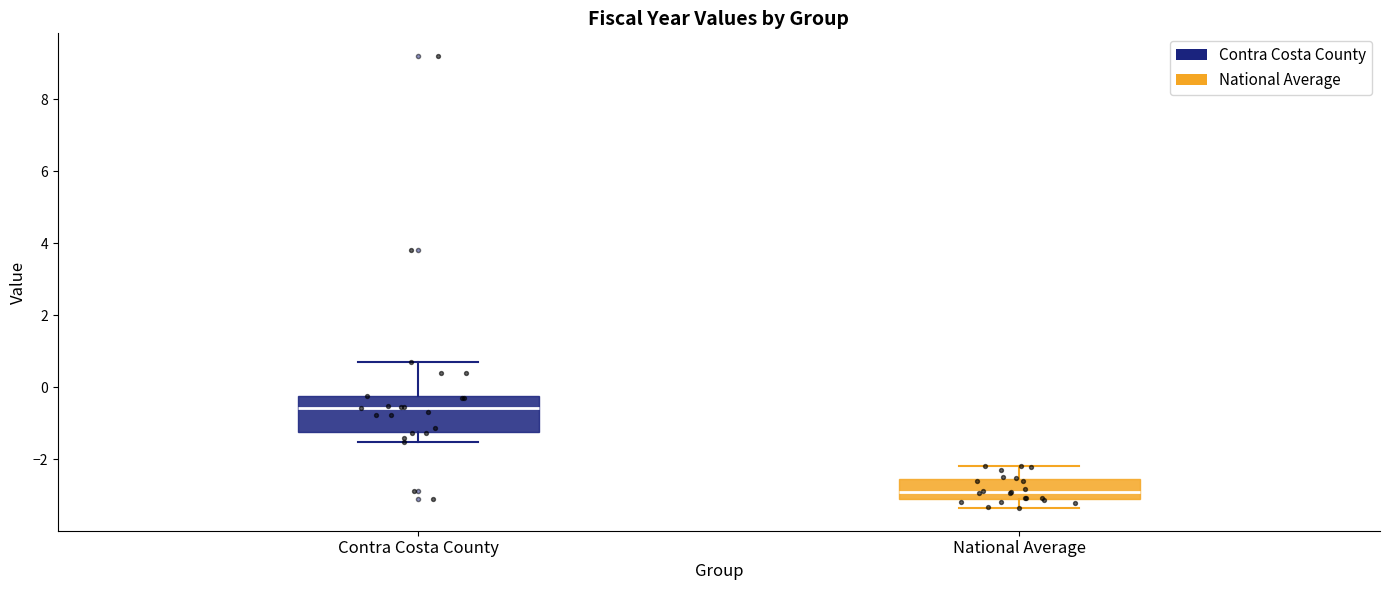

Where does the lower whisker of the box for National Average end on the y-axis? The values are not printed on the chart, so give them approximately, as read against the axis.

-3.4